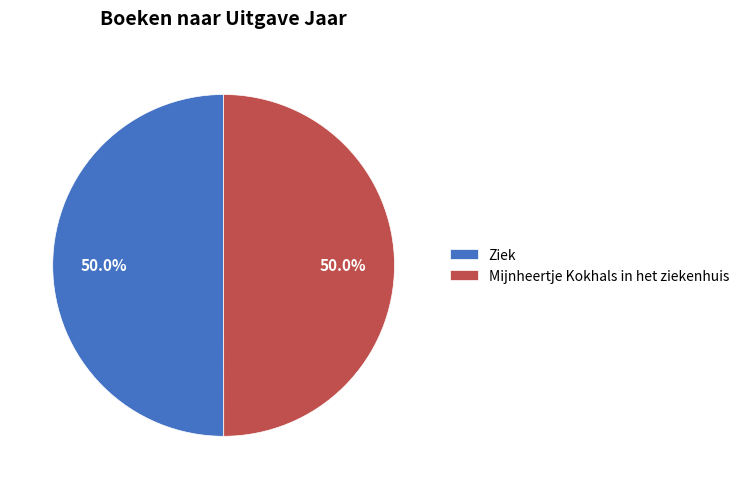

How many segments does this pie chart have?

2